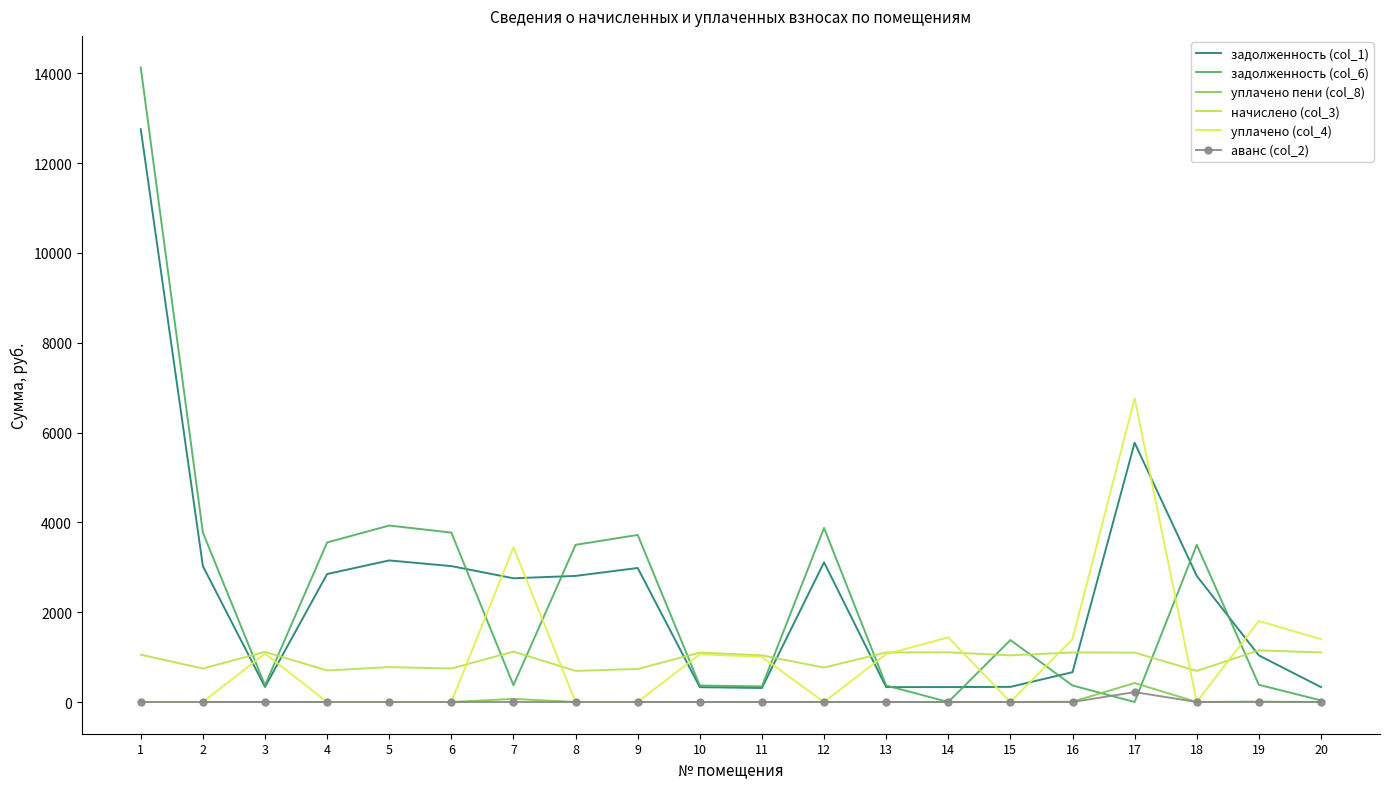

Which series changed the most between 3 and 6?

задолженность (col_6)